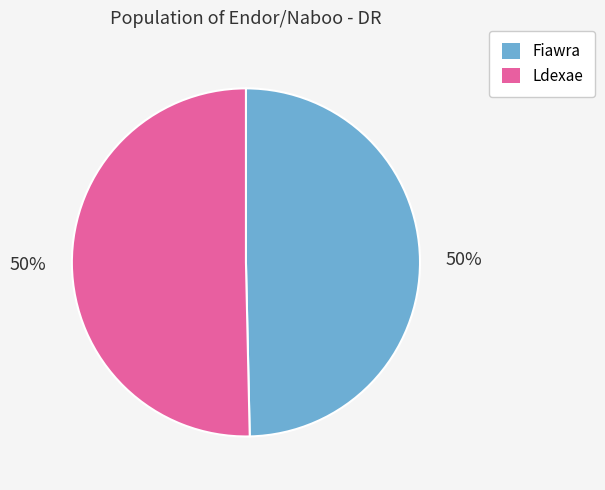

To the nearest percent, what is the combined percentage of Fiawra and Ldexae?

100%